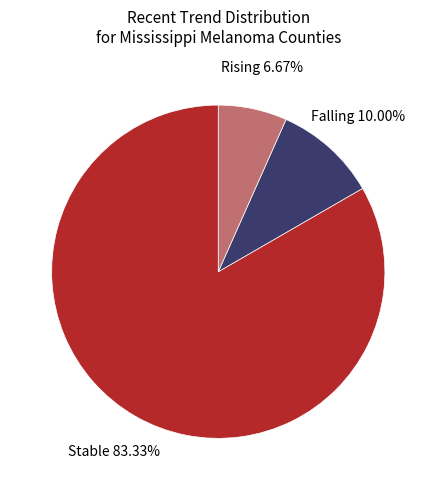

Is there a majority slice in this chart?

Yes